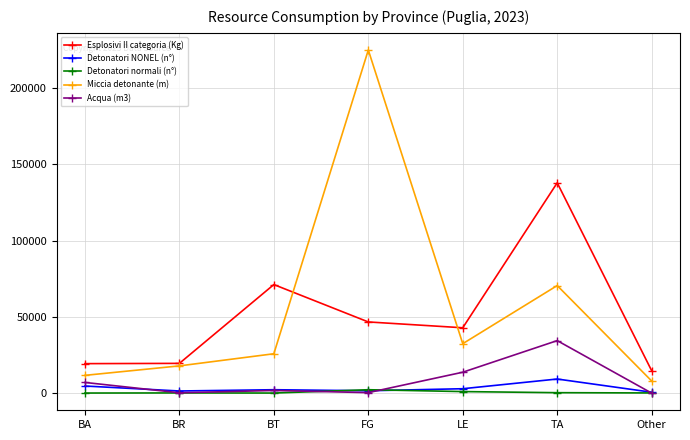

True or false: Esplosivi II categoria (Kg) and Detonatori normali (n°) intersect in this chart.

False